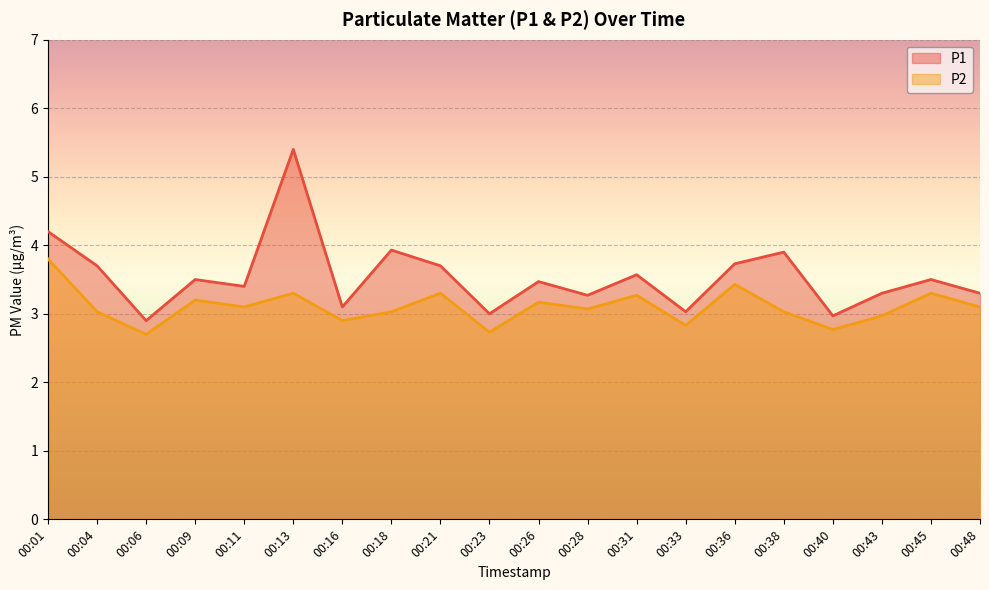

What are all the series names shown in the legend?

P1, P2